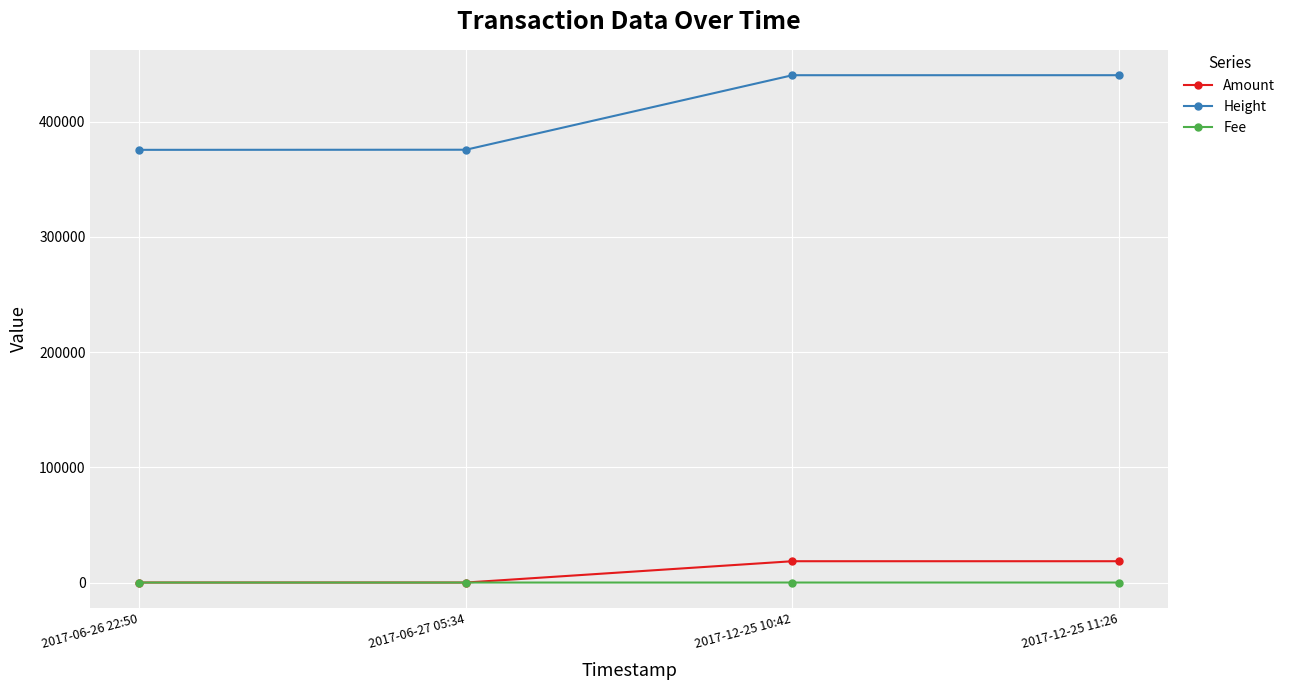

True or false: Fee and Height intersect in this chart.

False